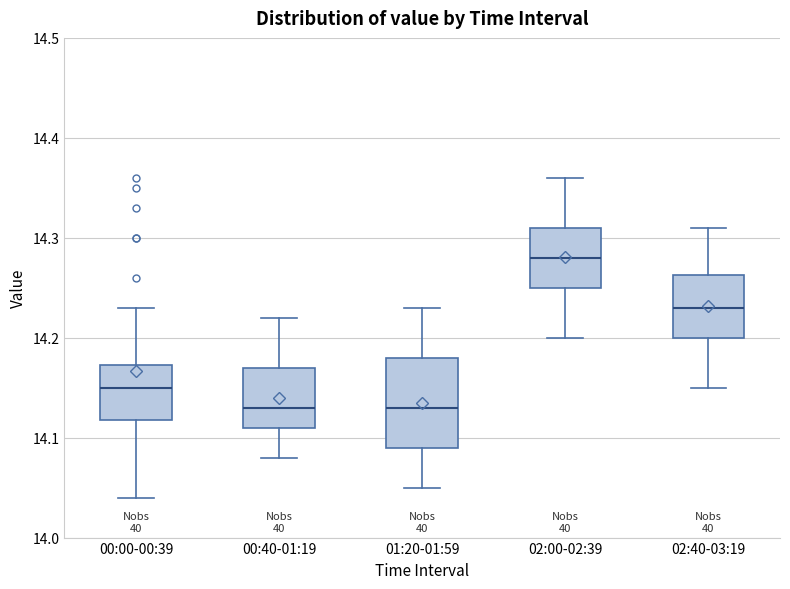

Reading left to right, read every box against the y-axis: the position of its median line, the range the box covers, and the ends of its whiskers. The values are not printed on the chart, so give them approximately, as read against the axis.

00:00-00:39: median 14.15, box 14.12 to 14.17, whiskers 14.04 to 14.23
00:40-01:19: median 14.13, box 14.11 to 14.17, whiskers 14.08 to 14.22
01:20-01:59: median 14.13, box 14.09 to 14.18, whiskers 14.05 to 14.23
02:00-02:39: median 14.28, box 14.25 to 14.31, whiskers 14.20 to 14.36
02:40-03:19: median 14.23, box 14.20 to 14.26, whiskers 14.15 to 14.31